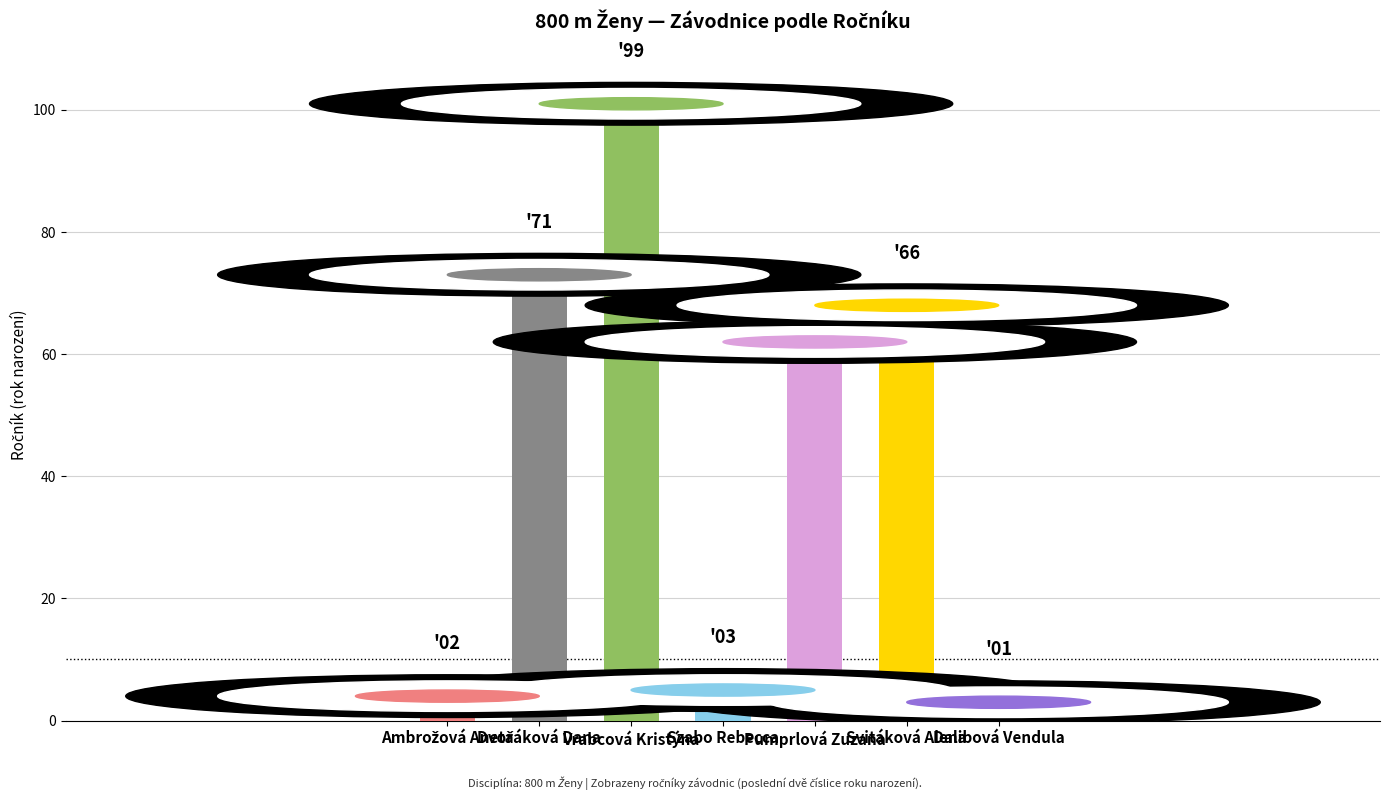

What position from the left is Ambrožová Aneta?

1